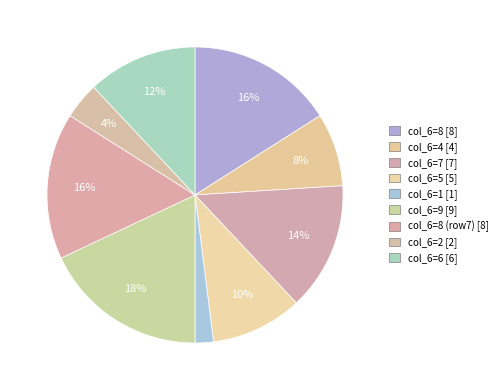

How many slices are in this pie chart?

9